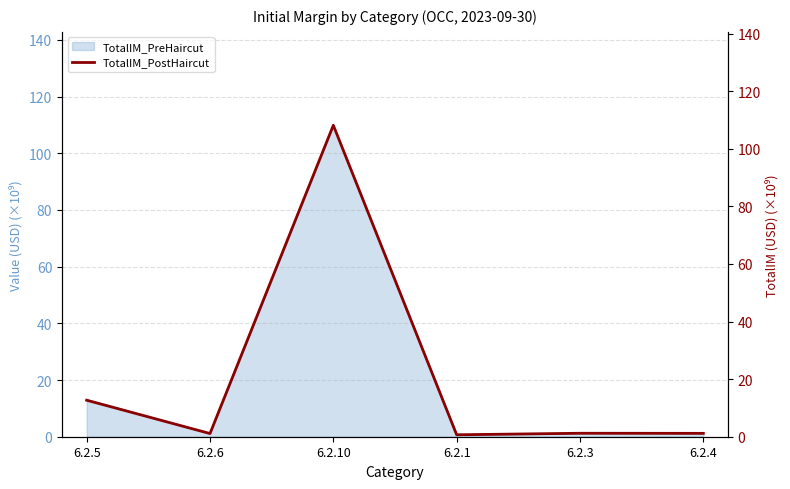

What is the difference between the maximum and minimum values?

107.5